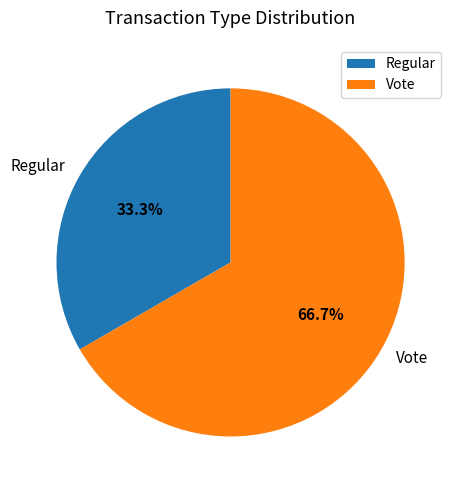

The Vote slice represents 67% of the pie. True or false?

True